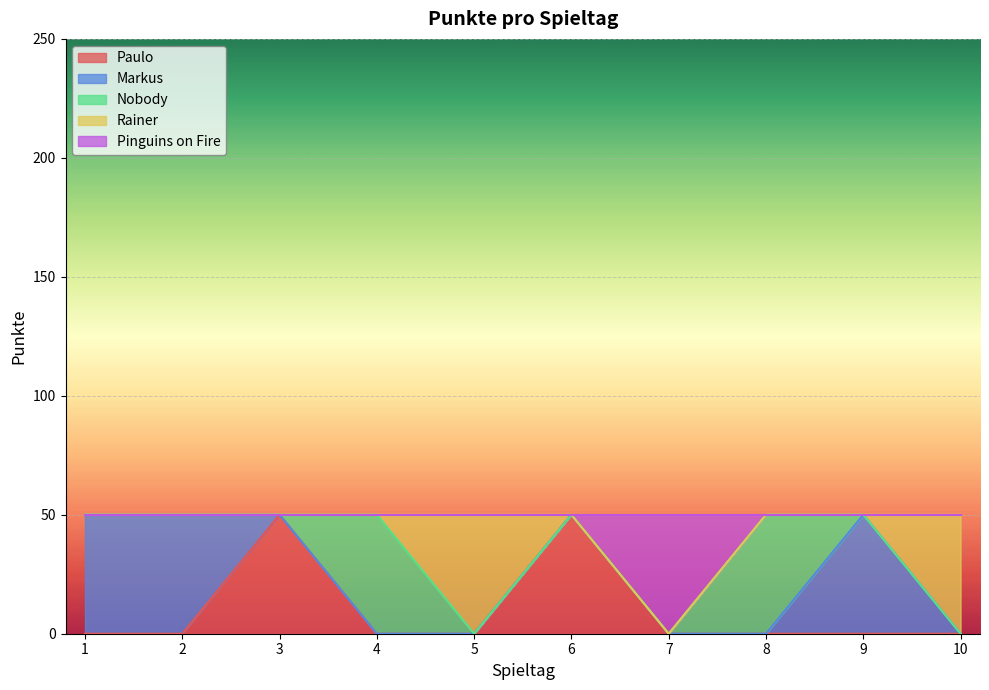

What value does the Rainer series have at 5, to the nearest 10?

50